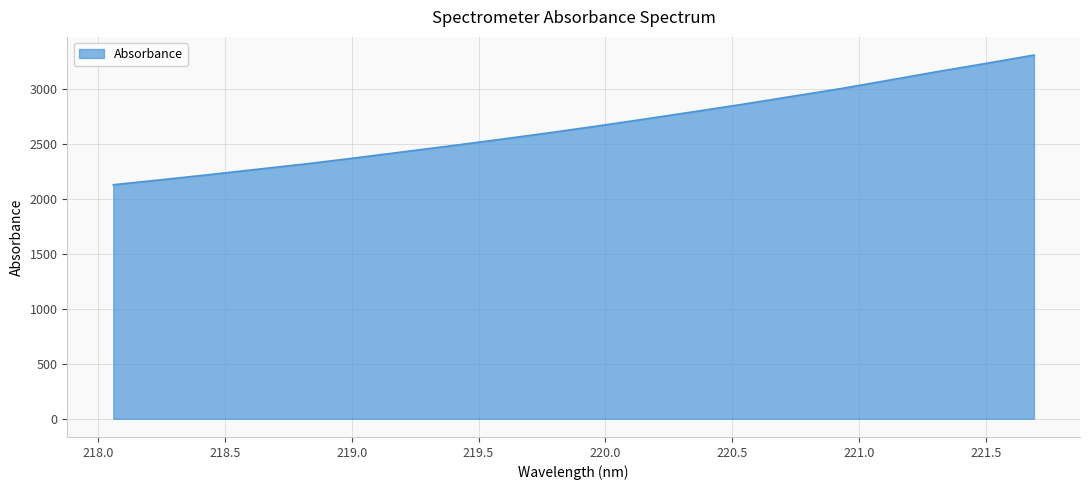

What is the maximum value shown in the chart?

3313.4